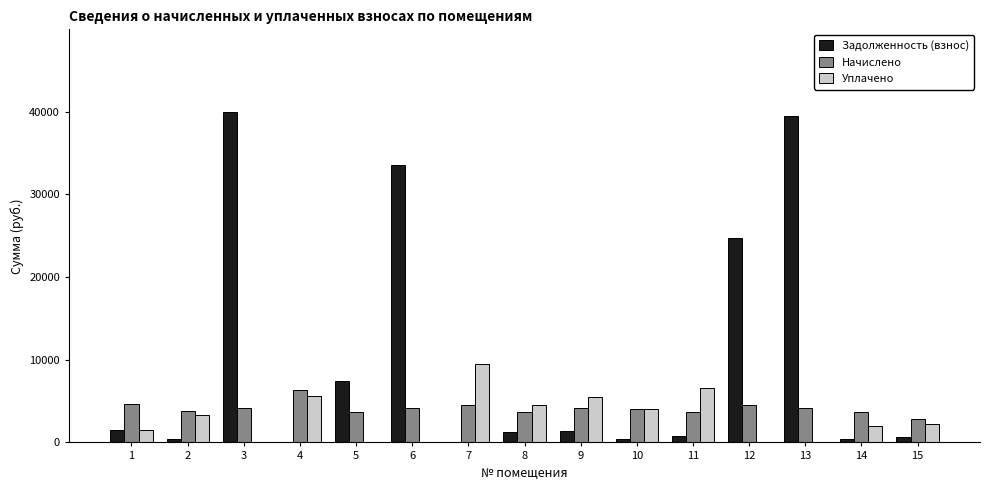

What is the sum of the Уплачено values at 3 and 8?

4519.1